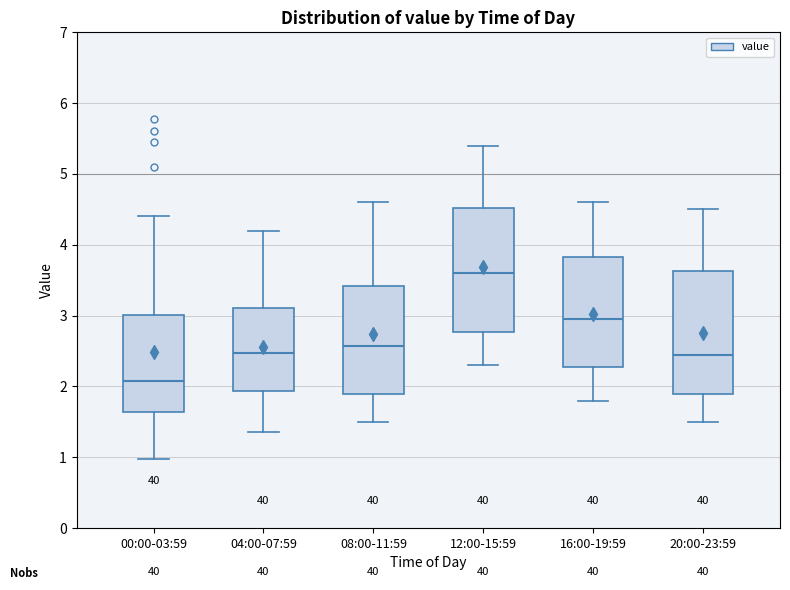

Where does the upper whisker of the box for 20:00-23:59 end on the y-axis? The values are not printed on the chart, so give them approximately, as read against the axis.

4.5